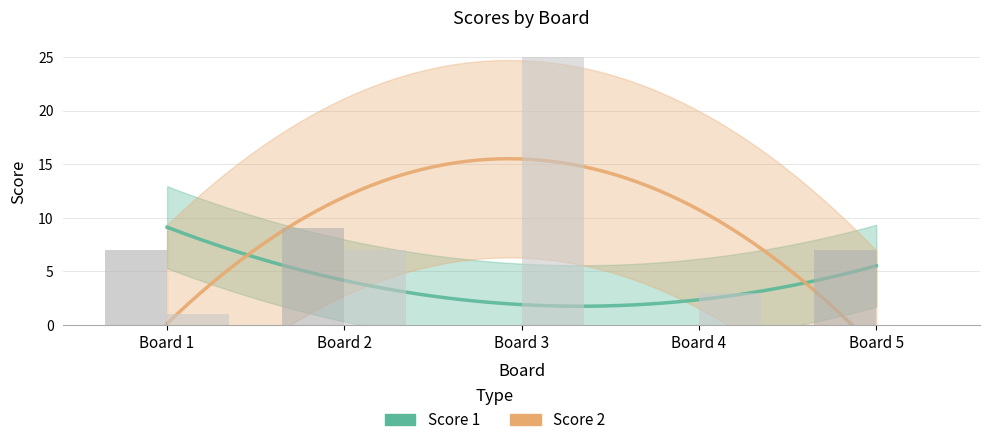

Is it true that Score 2 equals 0 at Board 5?

True